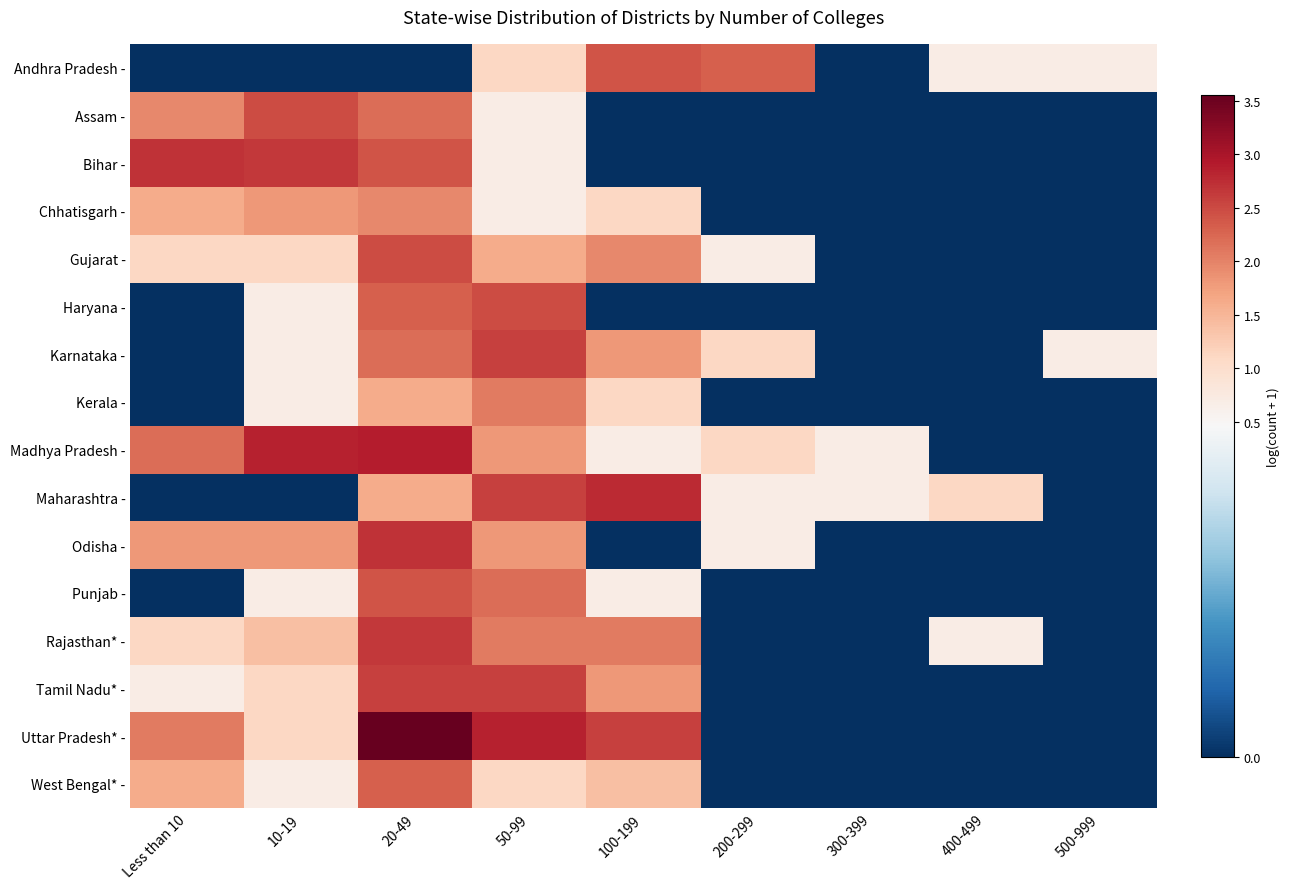

Reading right to left, what are all the values shown in this chart?

Andhra Pradesh -: 500-999=0.7	400-499=0.7	300-399=0.0	200-299=2.3	100-199=2.4	50-99=1.1	20-49=0.0	10-19=0.0	Less than 10=0.0
Assam -: 500-999=0.0	400-499=0.0	300-399=0.0	200-299=0.0	100-199=0.0	50-99=0.7	20-49=2.2	10-19=2.5	Less than 10=1.9
Bihar -: 500-999=0.0	400-499=0.0	300-399=0.0	200-299=0.0	100-199=0.0	50-99=0.7	20-49=2.4	10-19=2.6	Less than 10=2.7
Chhatisgarh -: 500-999=0.0	400-499=0.0	300-399=0.0	200-299=0.0	100-199=1.1	50-99=0.7	20-49=1.9	10-19=1.8	Less than 10=1.6
Gujarat -: 500-999=0.0	400-499=0.0	300-399=0.0	200-299=0.7	100-199=1.9	50-99=1.6	20-49=2.5	10-19=1.1	Less than 10=1.1
Haryana -: 500-999=0.0	400-499=0.0	300-399=0.0	200-299=0.0	100-199=0.0	50-99=2.5	20-49=2.3	10-19=0.7	Less than 10=0.0
Karnataka -: 500-999=0.7	400-499=0.0	300-399=0.0	200-299=1.1	100-199=1.8	50-99=2.6	20-49=2.2	10-19=0.7	Less than 10=0.0
Kerala -: 500-999=0.0	400-499=0.0	300-399=0.0	200-299=0.0	100-199=1.1	50-99=2.1	20-49=1.6	10-19=0.7	Less than 10=0.0
Madhya Pradesh -: 500-999=0.0	400-499=0.0	300-399=0.7	200-299=1.1	100-199=0.7	50-99=1.8	20-49=2.9	10-19=2.8	Less than 10=2.2
Maharashtra -: 500-999=0.0	400-499=1.1	300-399=0.7	200-299=0.7	100-199=2.8	50-99=2.6	20-49=1.6	10-19=0.0	Less than 10=0.0
Odisha -: 500-999=0.0	400-499=0.0	300-399=0.0	200-299=0.7	100-199=0.0	50-99=1.8	20-49=2.7	10-19=1.8	Less than 10=1.8
Punjab -: 500-999=0.0	400-499=0.0	300-399=0.0	200-299=0.0	100-199=0.7	50-99=2.2	20-49=2.4	10-19=0.7	Less than 10=0.0
Rajasthan* -: 500-999=0.0	400-499=0.7	300-399=0.0	200-299=0.0	100-199=2.1	50-99=2.1	20-49=2.6	10-19=1.4	Less than 10=1.1
Tamil Nadu* -: 500-999=0.0	400-499=0.0	300-399=0.0	200-299=0.0	100-199=1.8	50-99=2.6	20-49=2.6	10-19=1.1	Less than 10=0.7
Uttar Pradesh* -: 500-999=0.0	400-499=0.0	300-399=0.0	200-299=0.0	100-199=2.6	50-99=2.8	20-49=3.6	10-19=1.1	Less than 10=2.1
West Bengal* -: 500-999=0.0	400-499=0.0	300-399=0.0	200-299=0.0	100-199=1.4	50-99=1.1	20-49=2.3	10-19=0.7	Less than 10=1.6